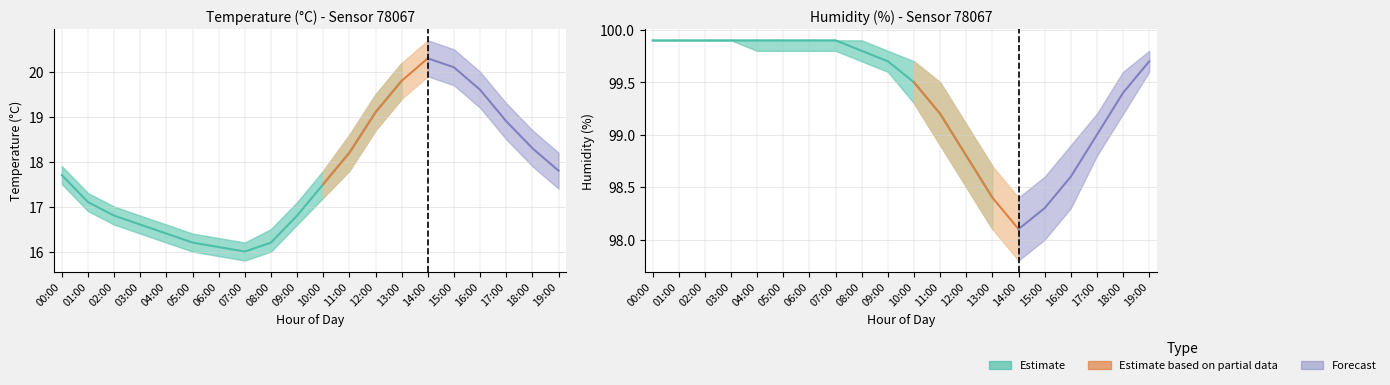

Rank the series by their maximum value, from highest to lowest.

humidity, humidity_upper, humidity_lower, temperature_upper, temperature, temperature_lower